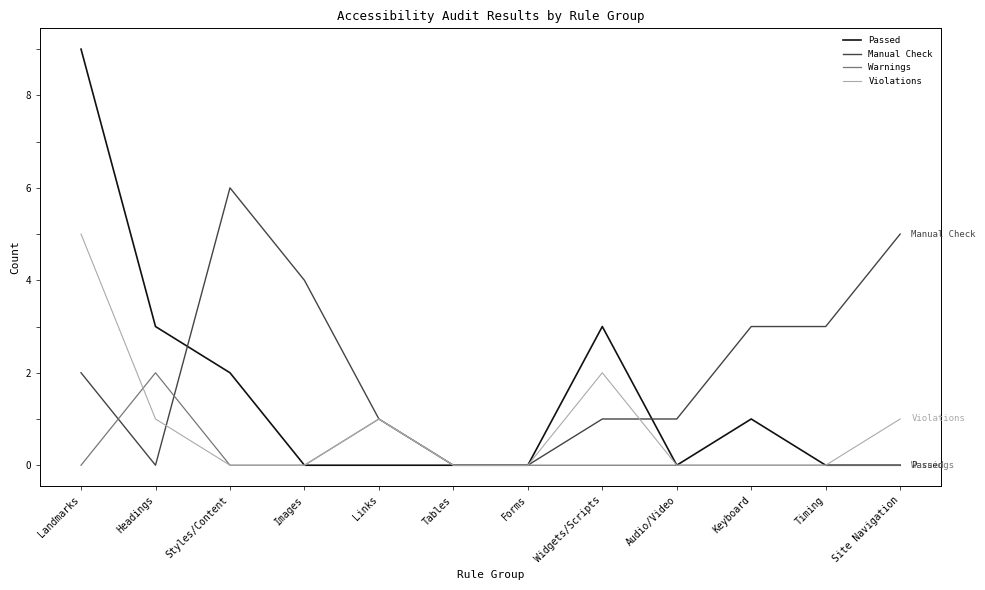

Between Tables and Keyboard, which series saw the biggest shift?

Manual Check